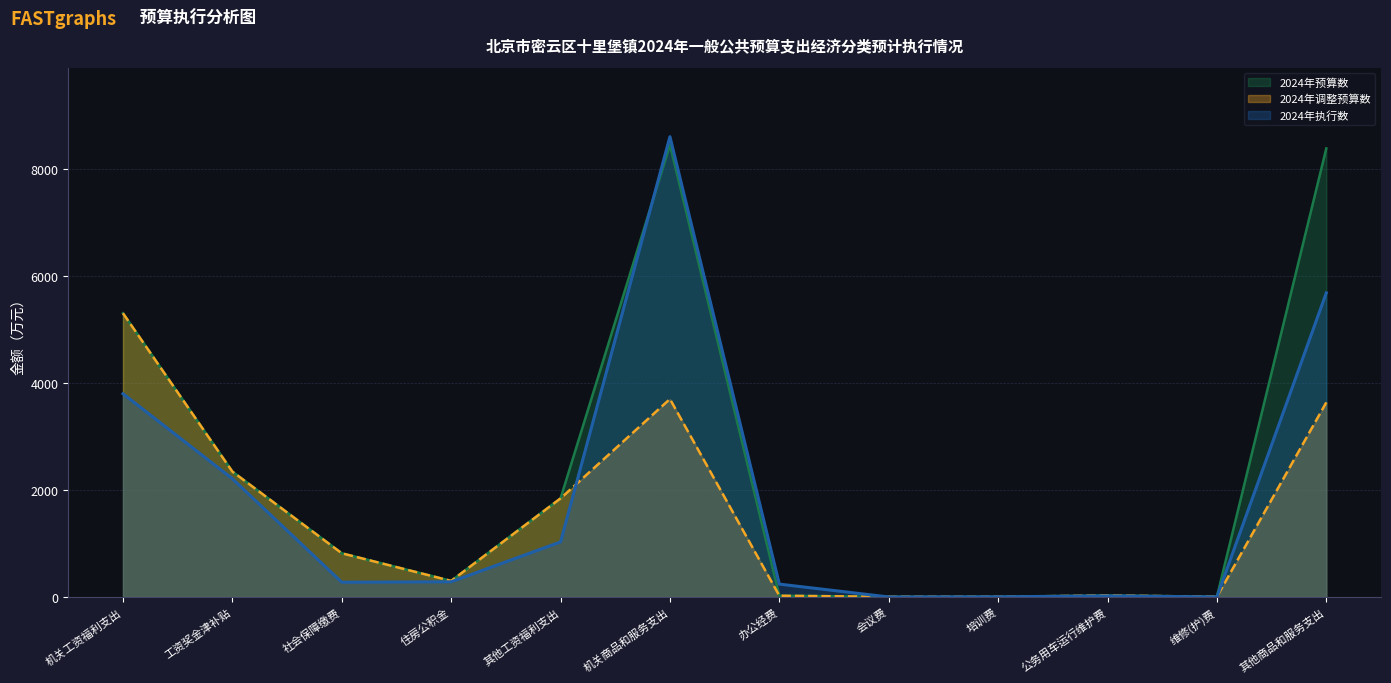

Which series has the largest total across all categories?

2024年预算数